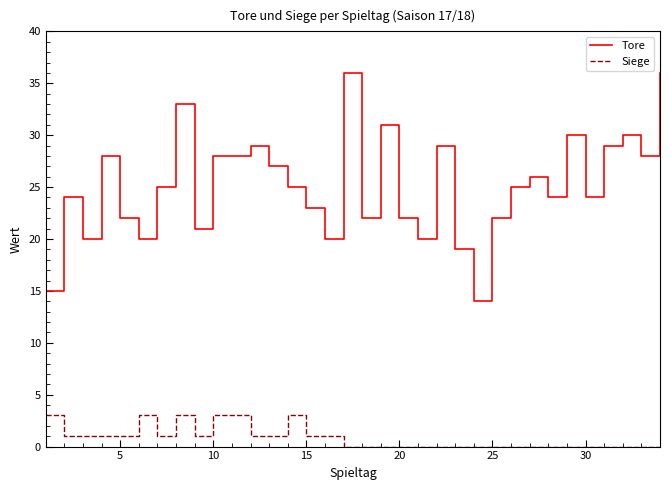

List the series in order of their peak value, highest first.

Tore, Siege